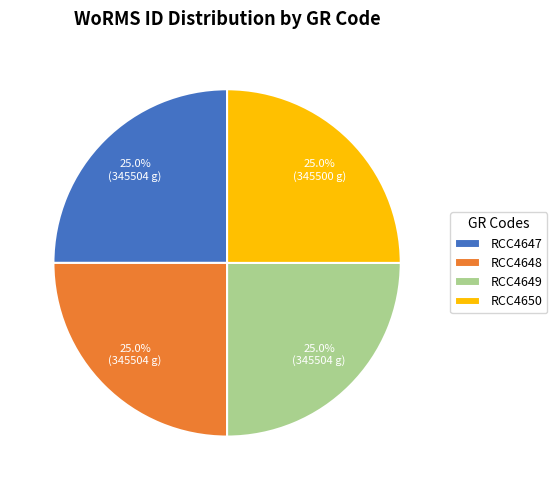

How much of the chart is everything except RCC4649?

75.0%